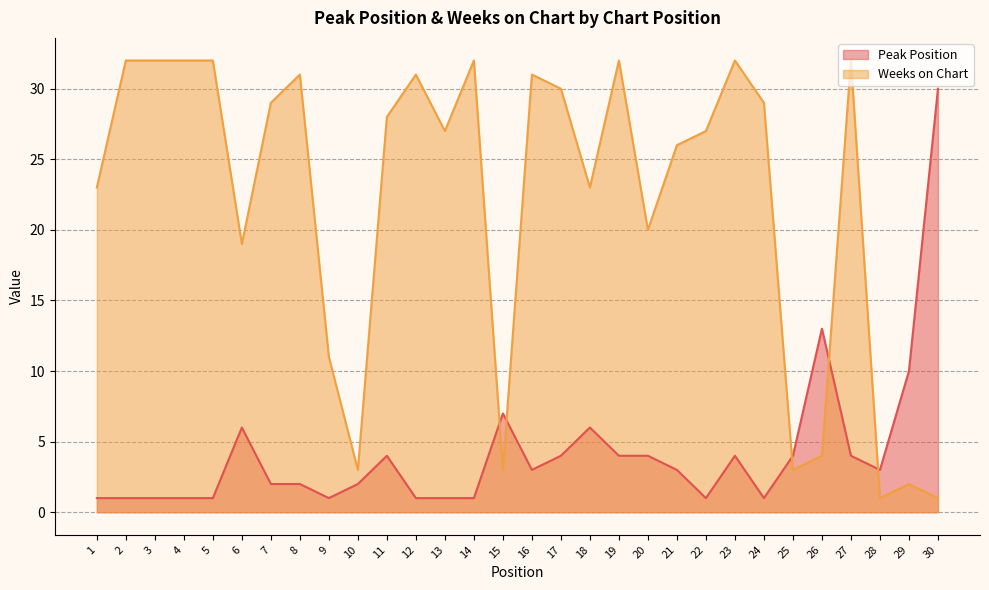

Is it true that Peak Position equals 4 at 28?

False